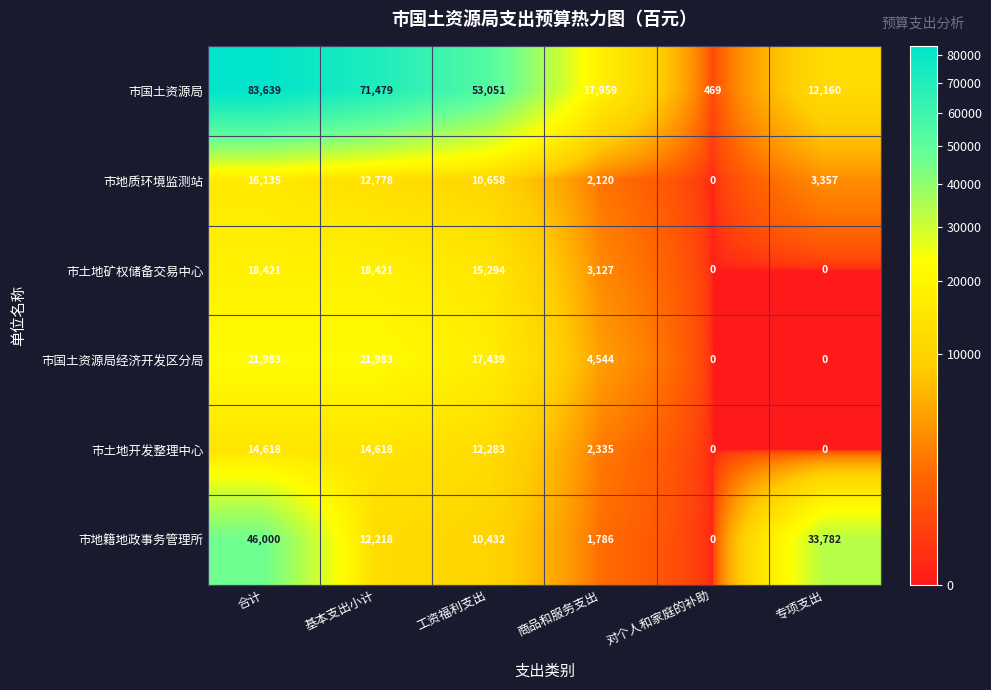

How many categories are shown in the chart?

6